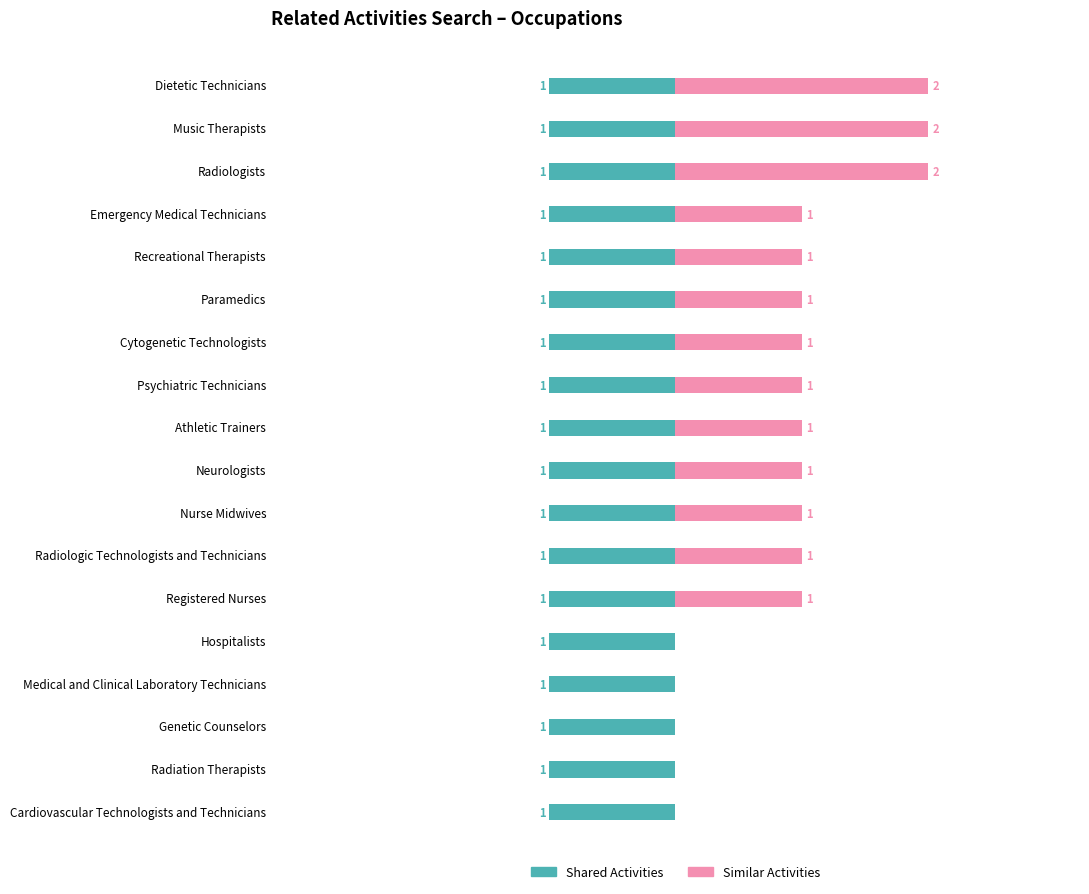

Are the bars horizontal?

Yes